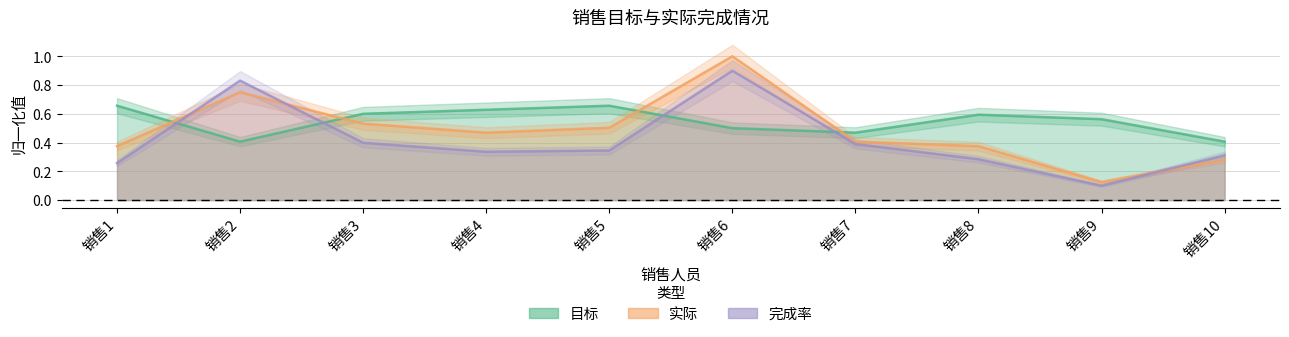

Where is the first local maximum for 目标?

销售5